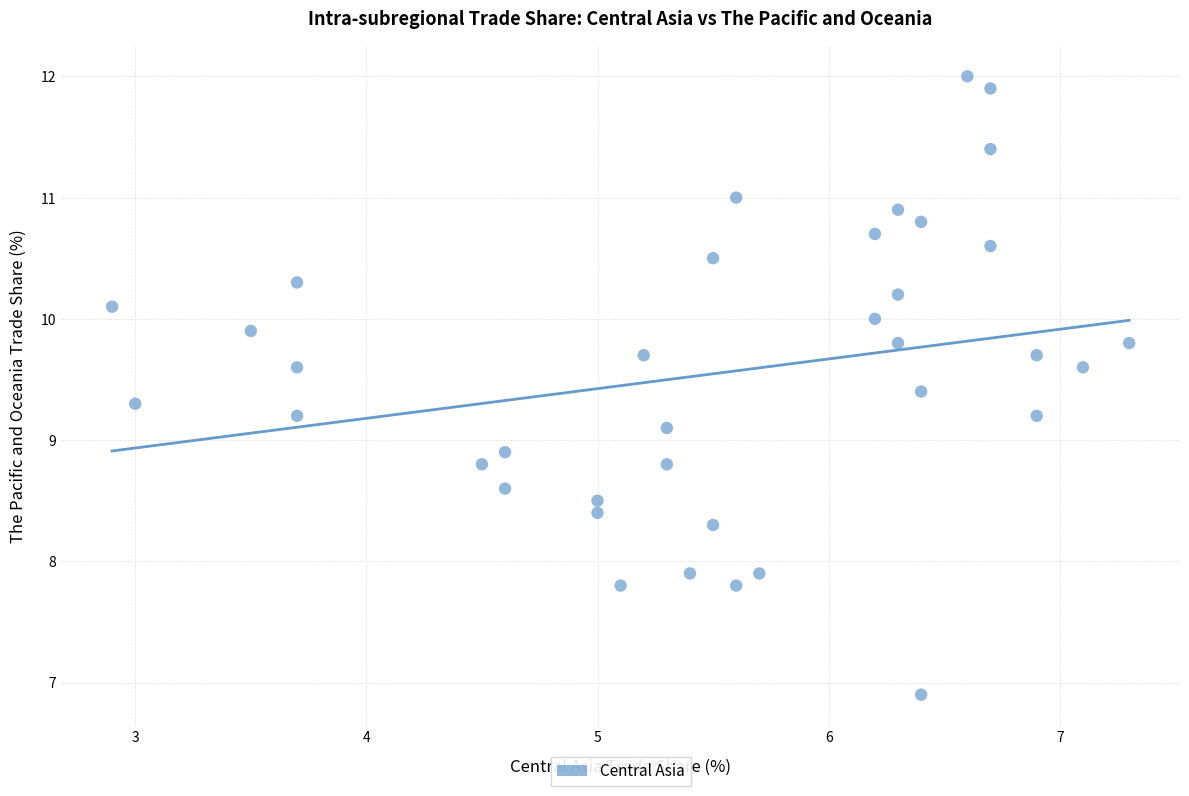

What is the range of Y values (max minus min)?

5.1